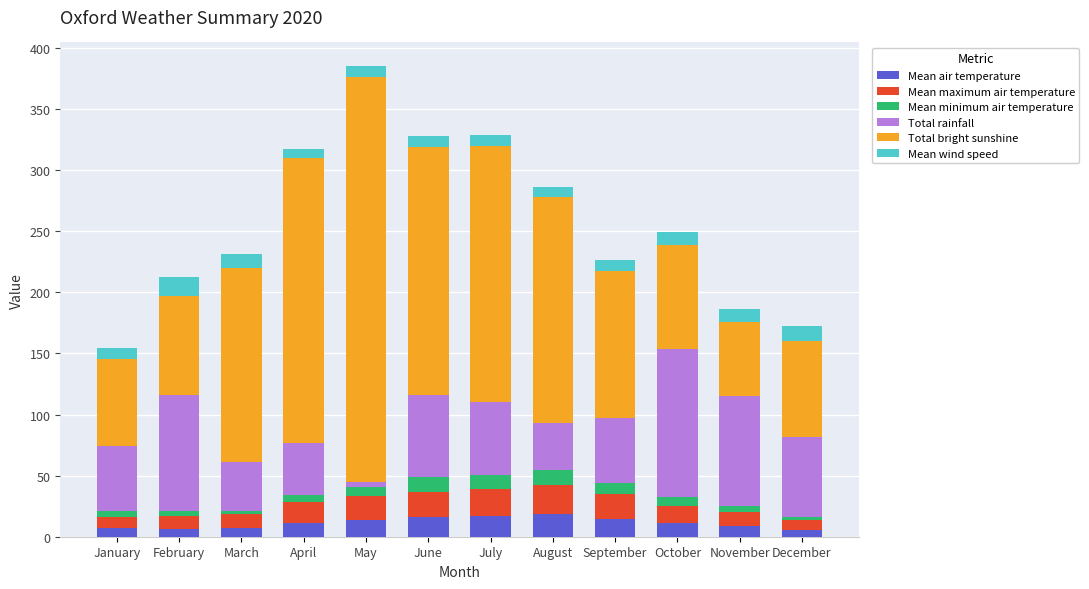

What is the highest value of the Mean air temperature series?

18.6